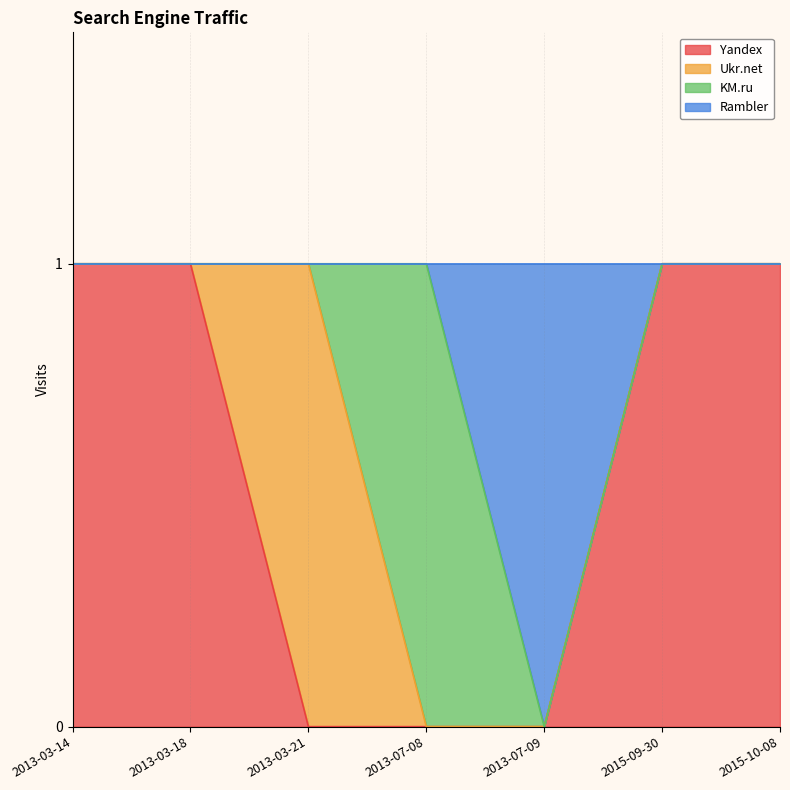

How many data points does each series have?

7